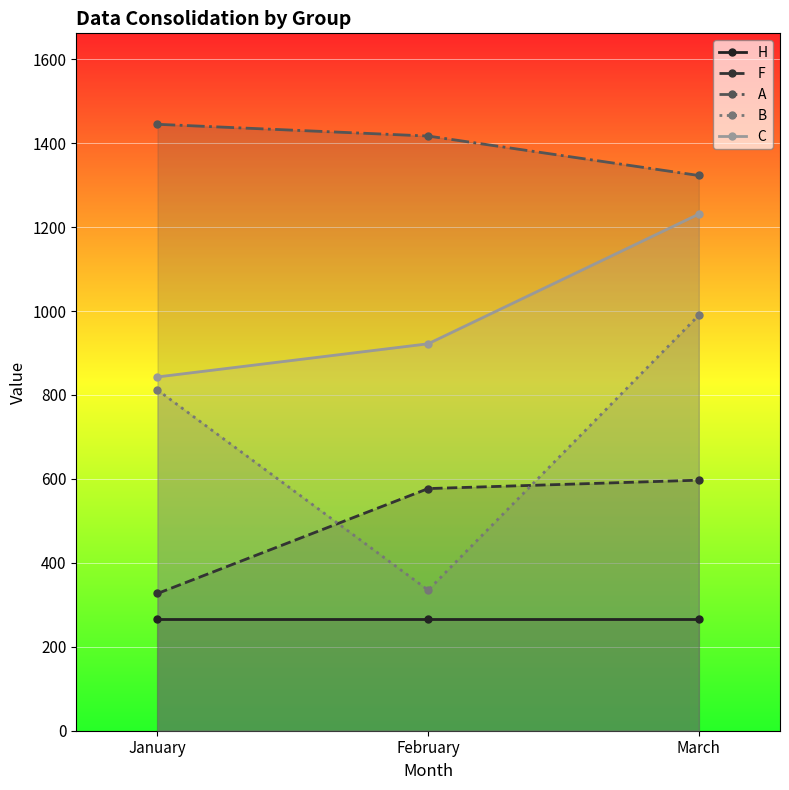

What value does the F series have at February?

577